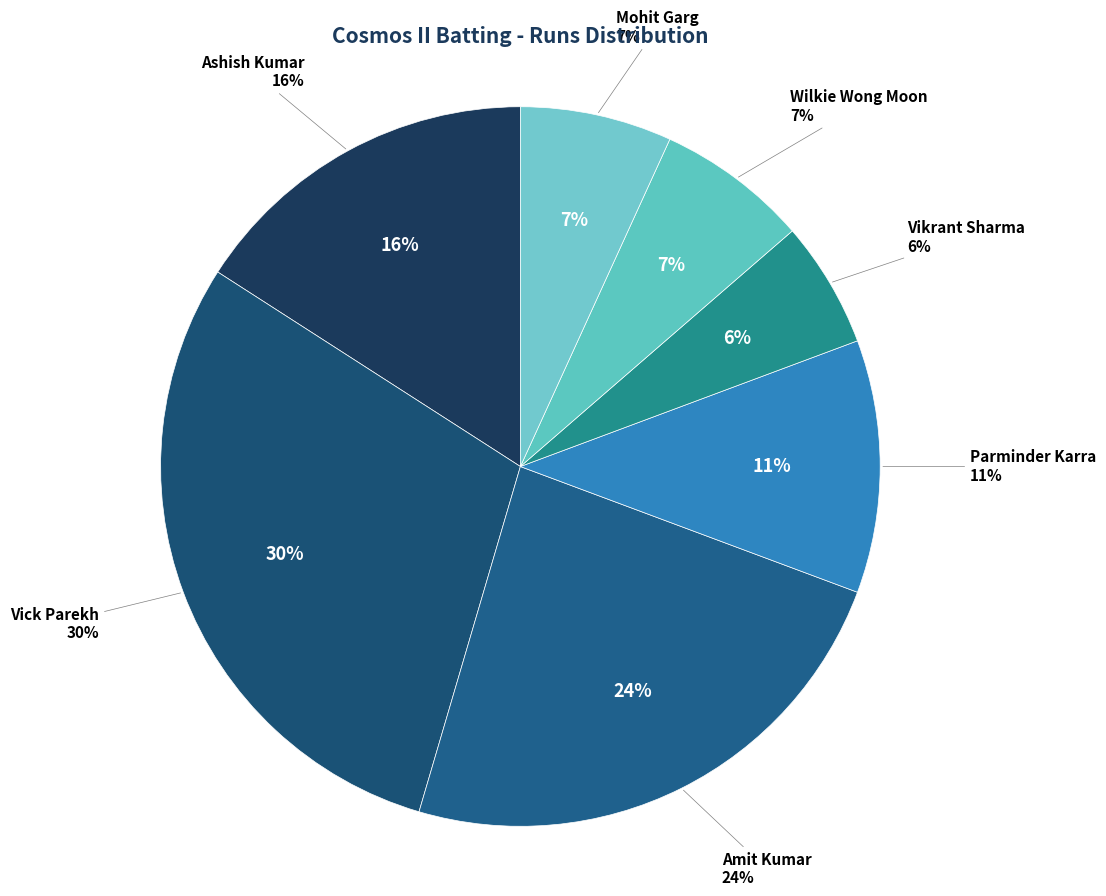

What portion of the pie excludes Kanwaldeep Singh Mahey?

100.0%